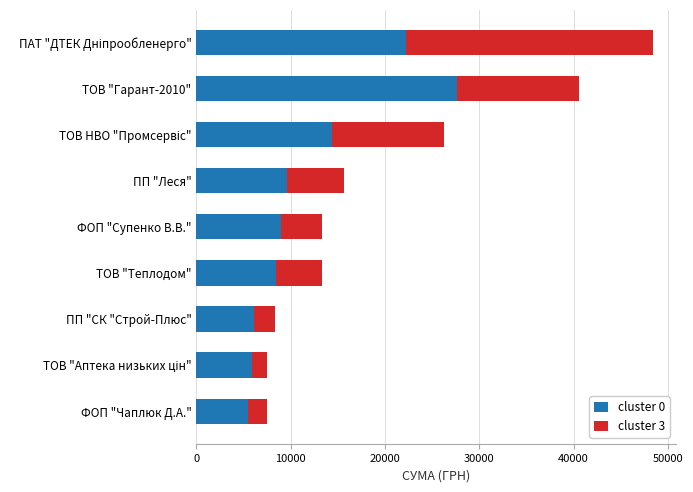

What is the minimum value for cluster 0?

5428.0